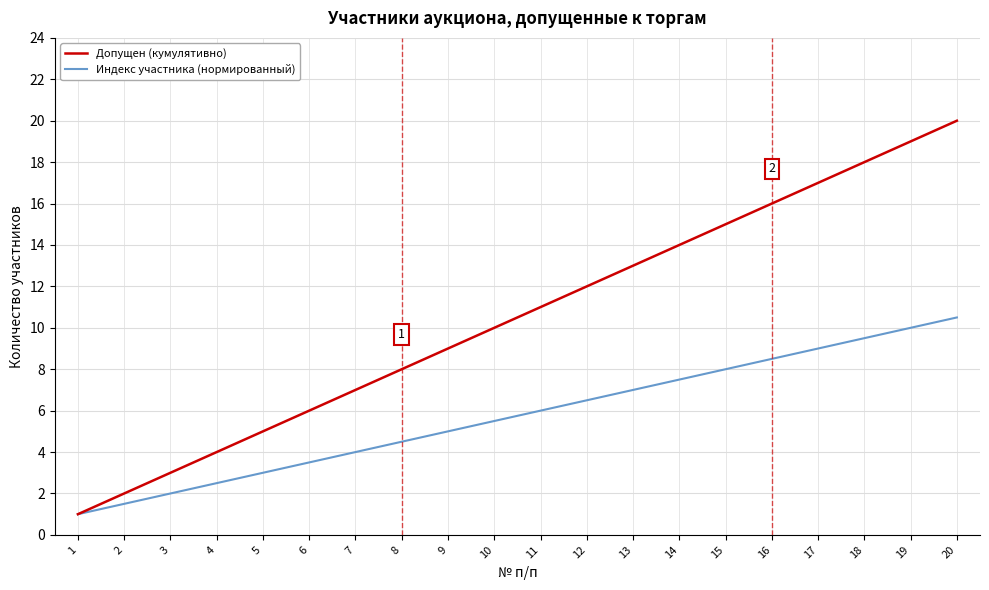

What is the total value across all series at 9?

14.0